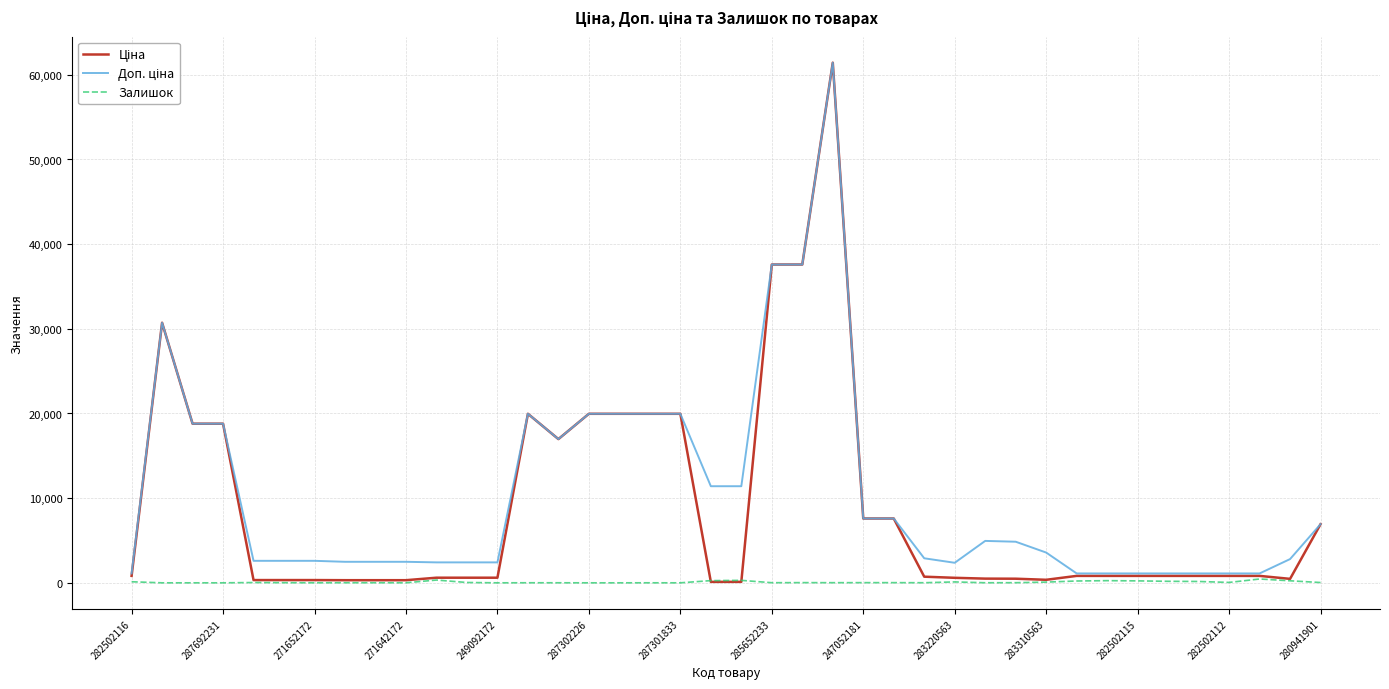

What is the maximum value shown in the chart?

61434.3